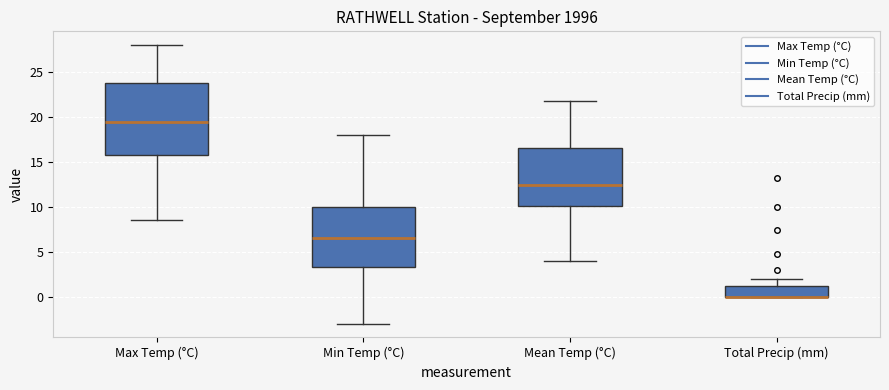

Which box is the tallest, from its lower edge to its upper edge?

Max Temp (°C)